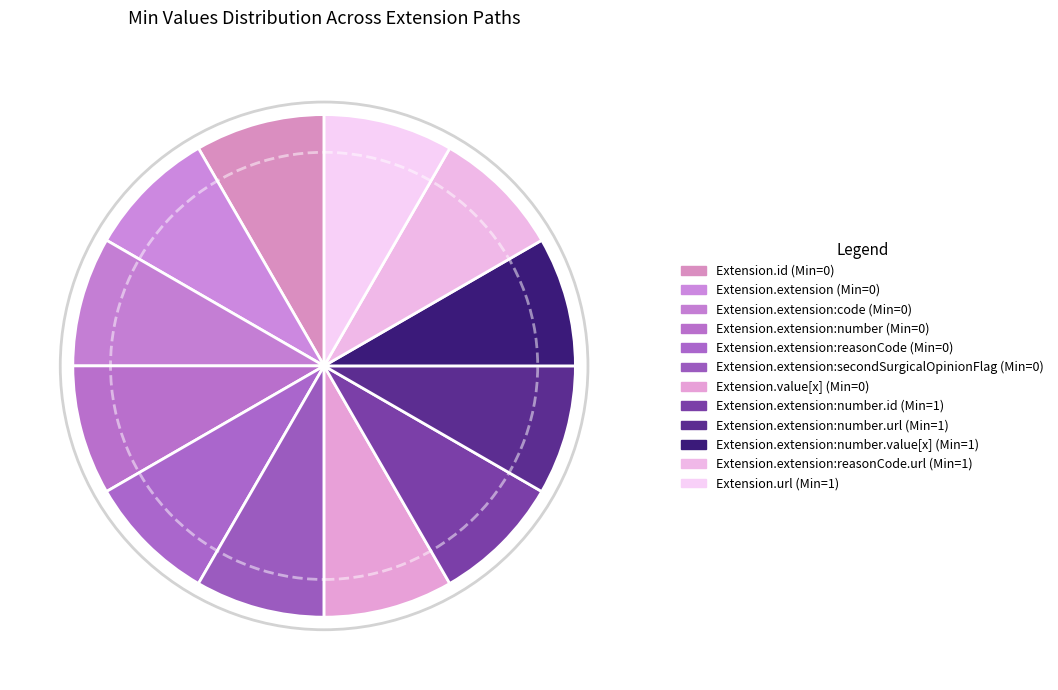

How many slices are in this pie chart?

12